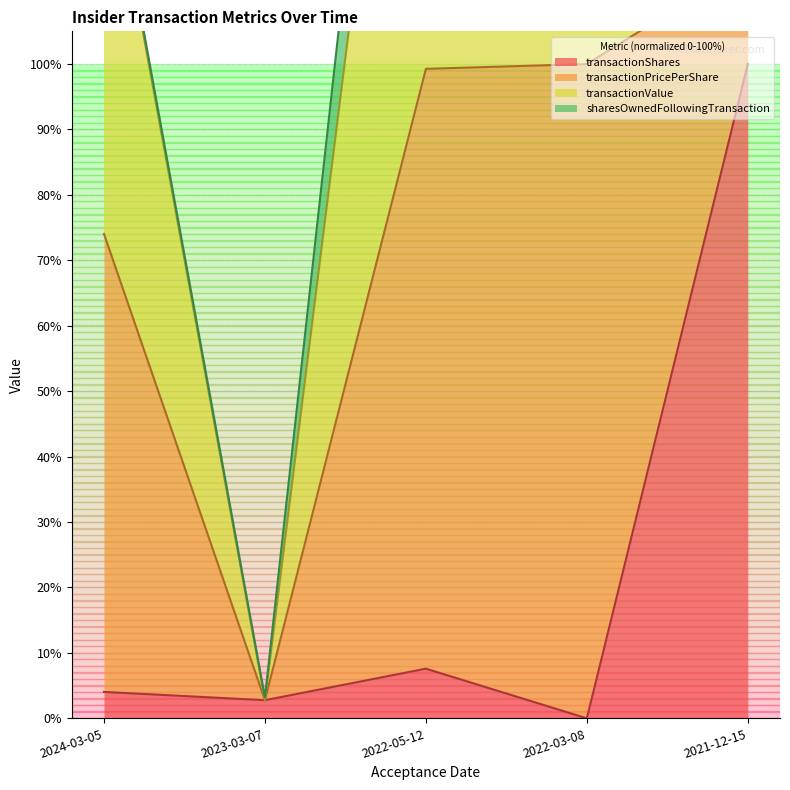

At which label is transactionShares closest to 50?

2022-05-12